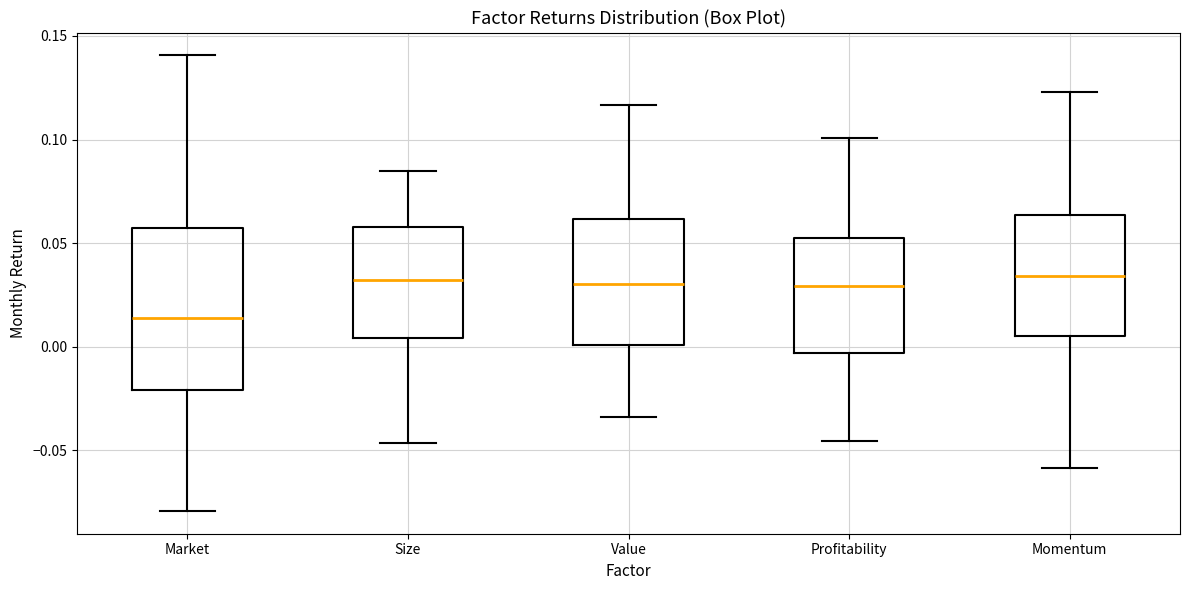

Reading left to right, transcribe this box plot: for each box, give where its median line is, the range the box spans, and where its two whiskers end, as read against the y-axis. The values are not printed on the chart, so give them approximately, as read against the axis.

Market: median 0.015, box -0.020 to 0.055, whiskers -0.080 to 0.140
Size: median 0.030, box 0.005 to 0.060, whiskers -0.045 to 0.085
Value: median 0.030, box 0.000 to 0.060, whiskers -0.035 to 0.115
Profitability: median 0.030, box -0.005 to 0.050, whiskers -0.045 to 0.100
Momentum: median 0.035, box 0.005 to 0.065, whiskers -0.060 to 0.125